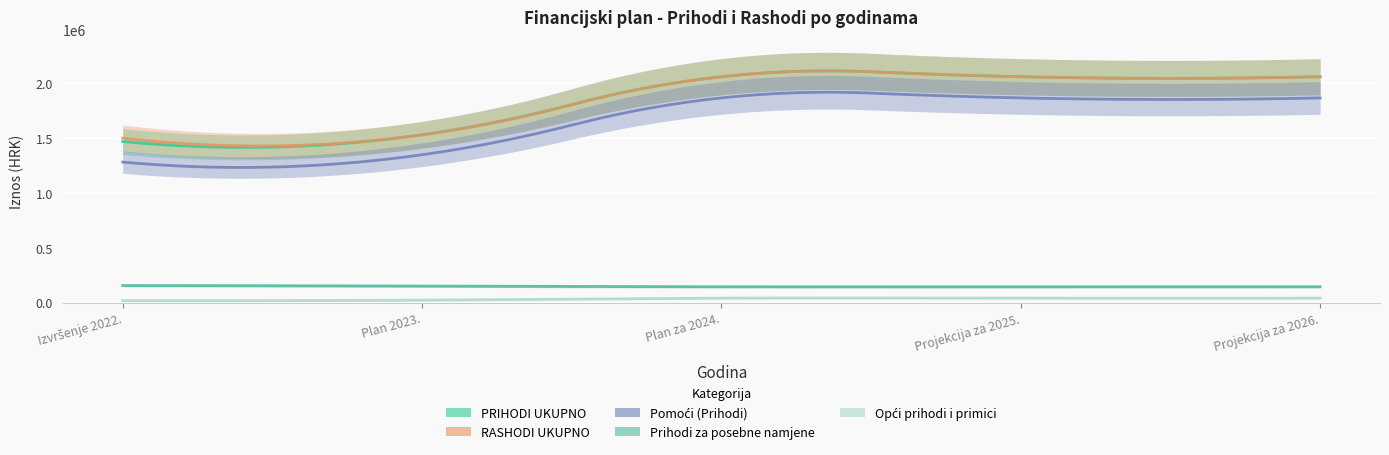

The value of PRIHODI UKUPNO at Projekcija za 2026. is 3447704. True or false?

False